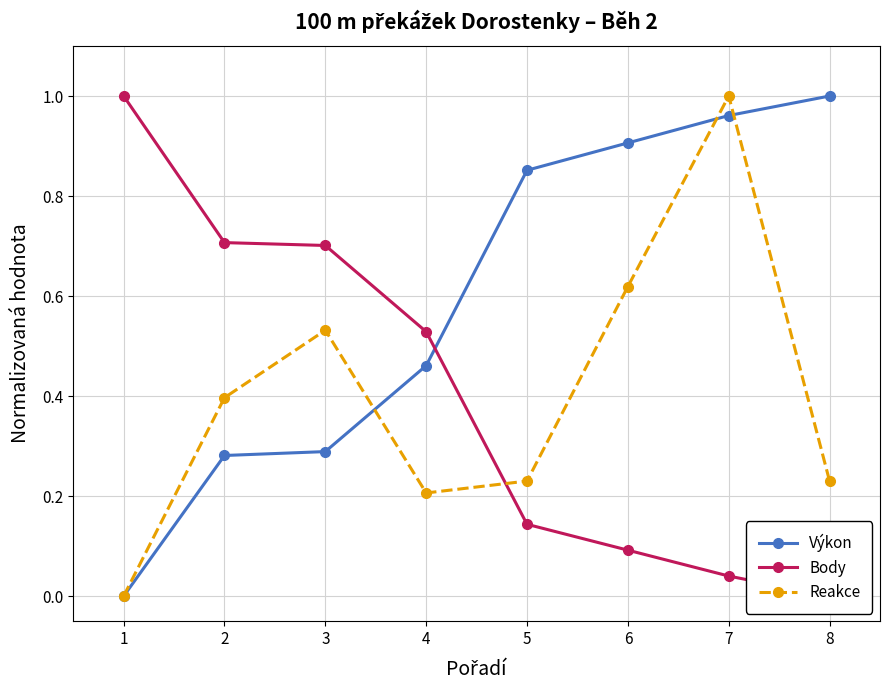

At how many categories does at least one series exceed 0?

8